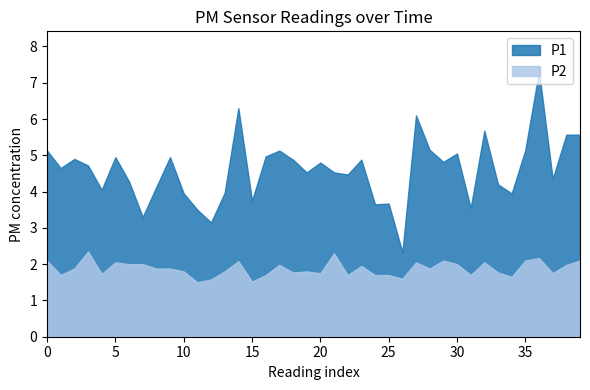

Which series has the widest spread of values?

P1